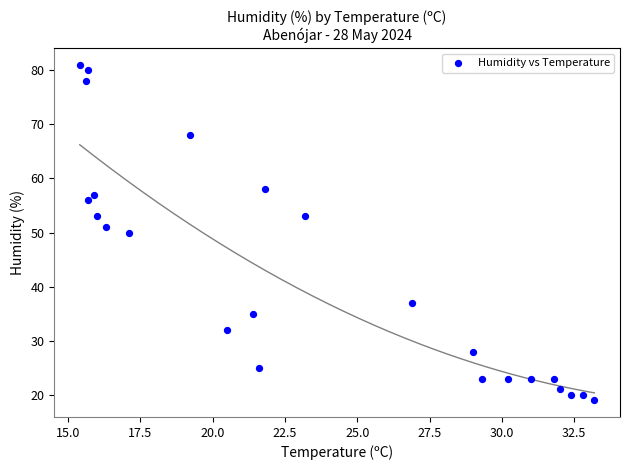

What is the range of Y values (max minus min)?

62